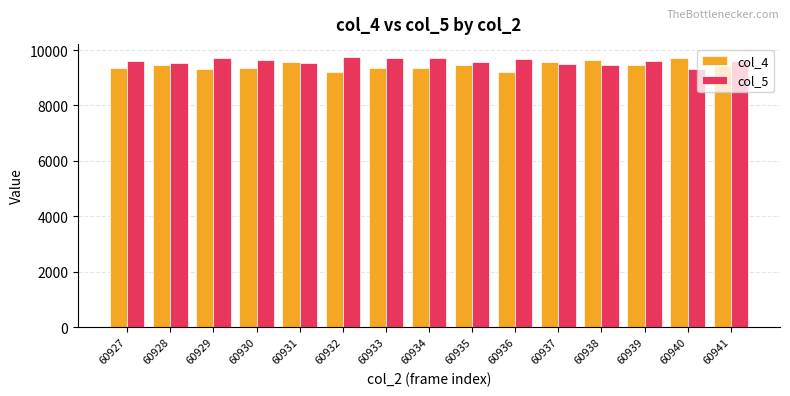

What is the maximum value for col_4?

9730